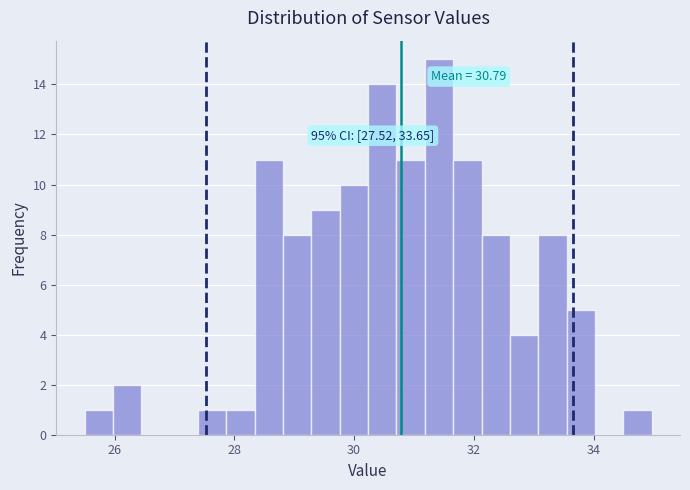

Read against the x-axis, roughly where is the centre of the tallest bar?

31.4